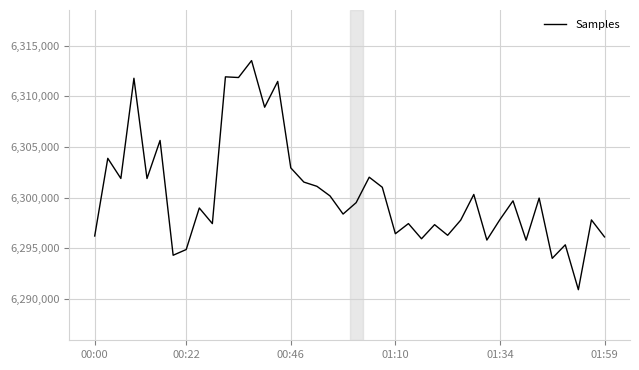

What is the greatest value displayed?

6313537